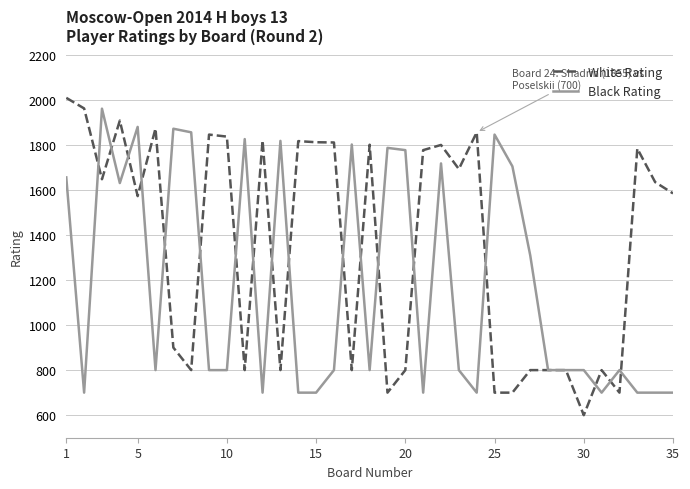

What is the greatest value displayed?

2008